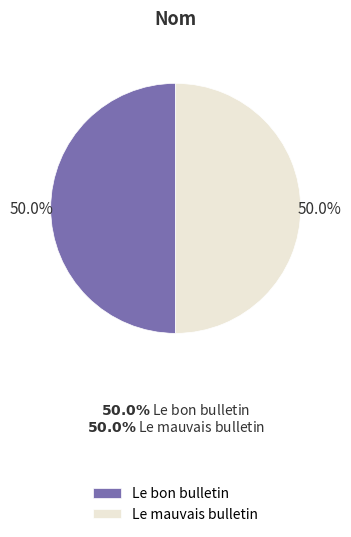

Is it true that Le mauvais bulletin is 50% of the pie?

True